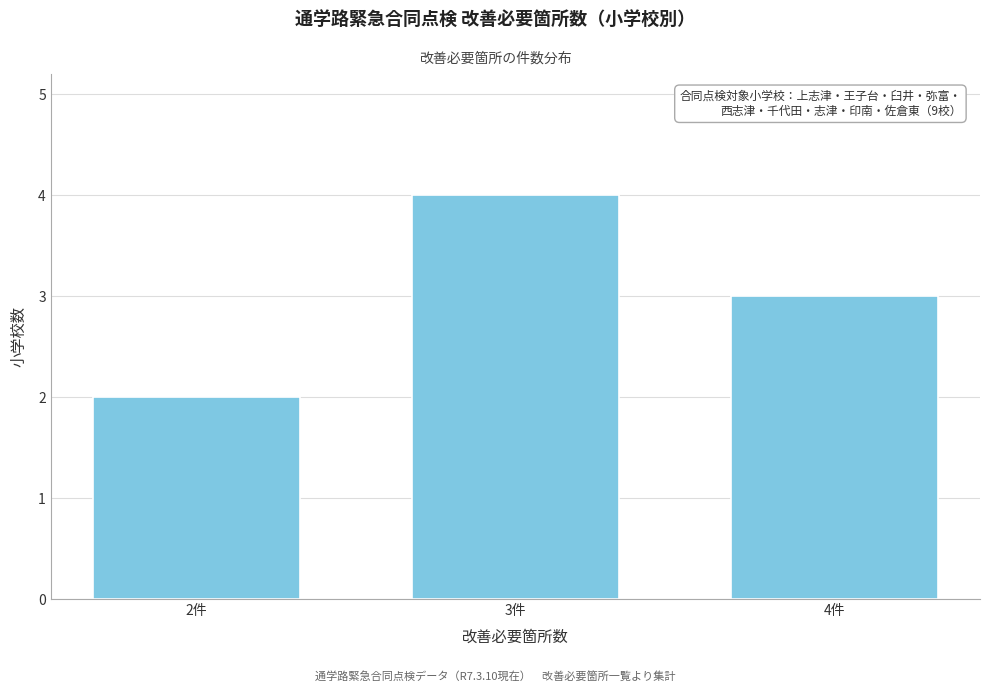

Reading left to right, transcribe all the data shown in this chart.

2件=2	3件=4	4件=3